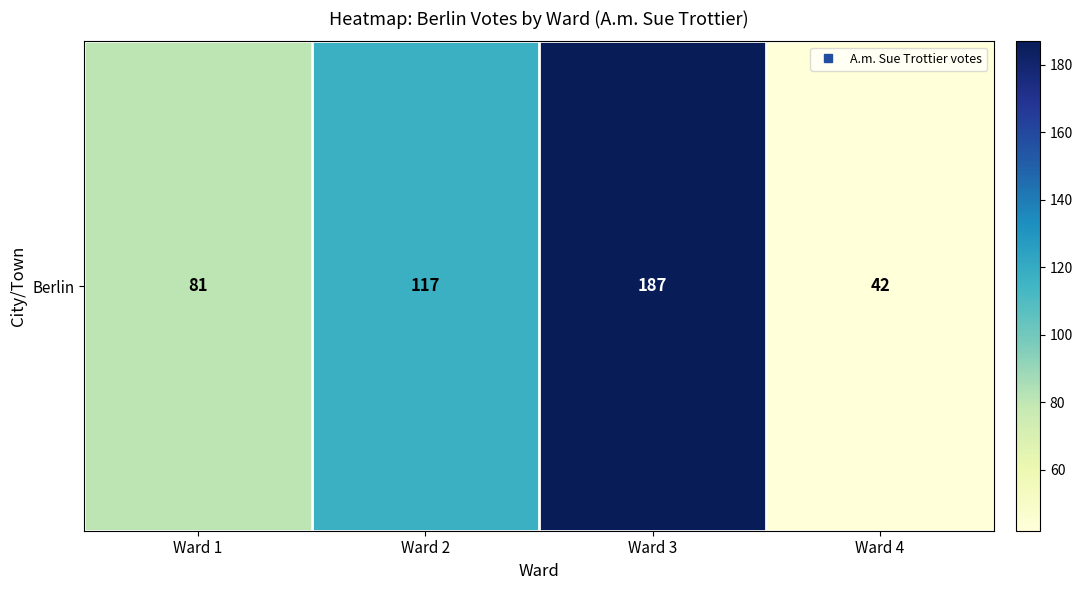

What is the difference between the maximum and minimum values?

145